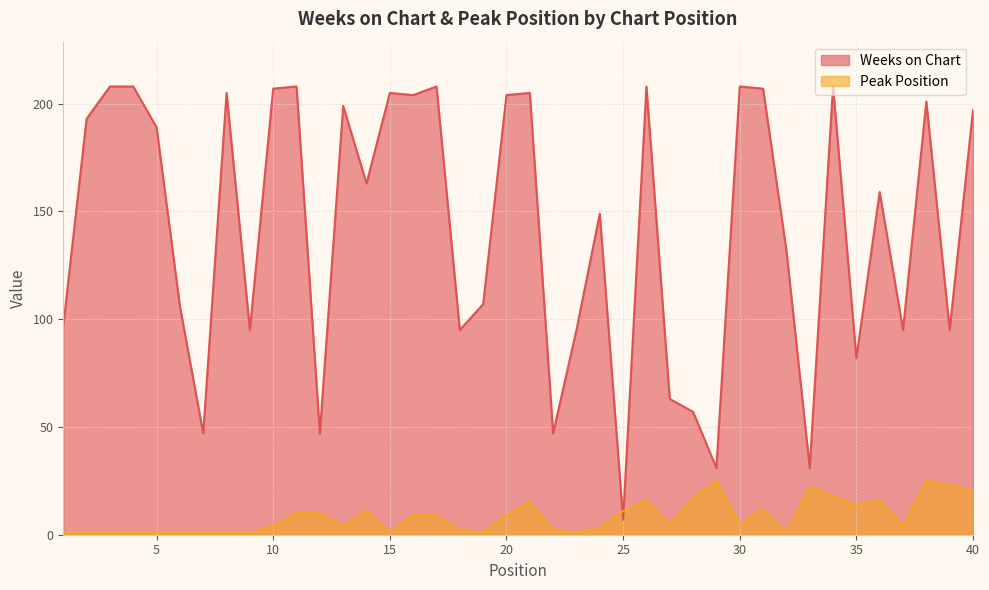

True or false: Peak Position has a value of 27 at 40.

False